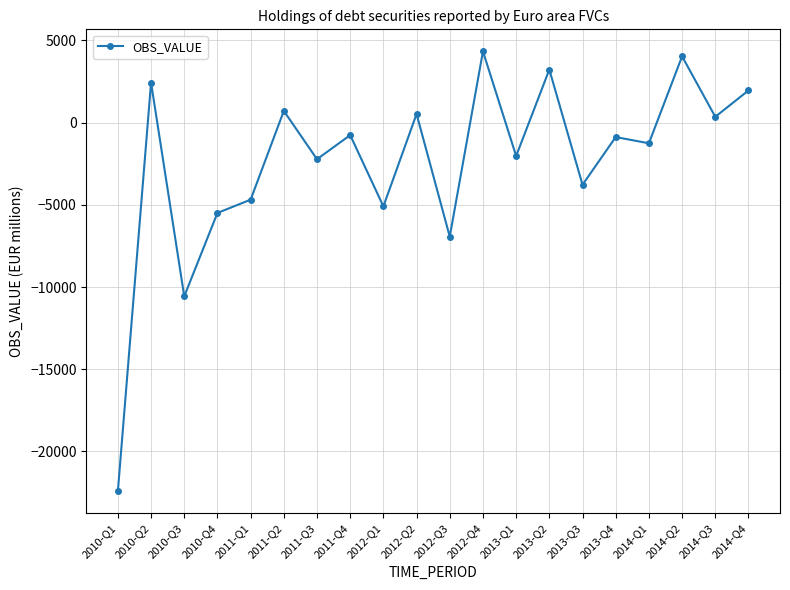

True or false: the data shows -2224.4 at 2011-Q3.

True